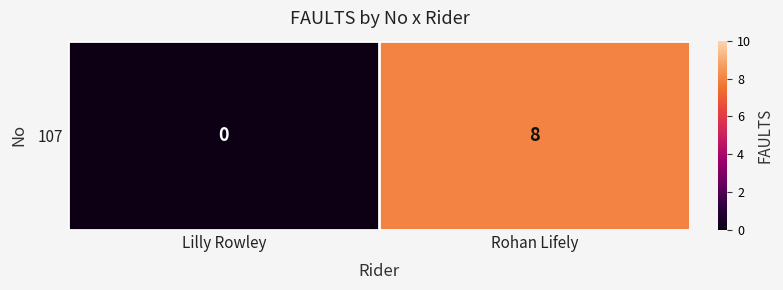

What is the change in value from Lilly Rowley to Rohan Lifely?

+8